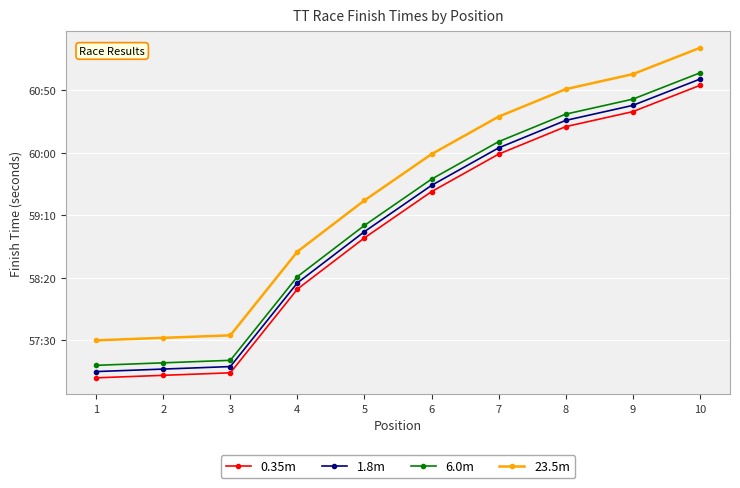

What are all the series names shown in the legend?

0.35m, 1.8m, 6.0m, 23.5m